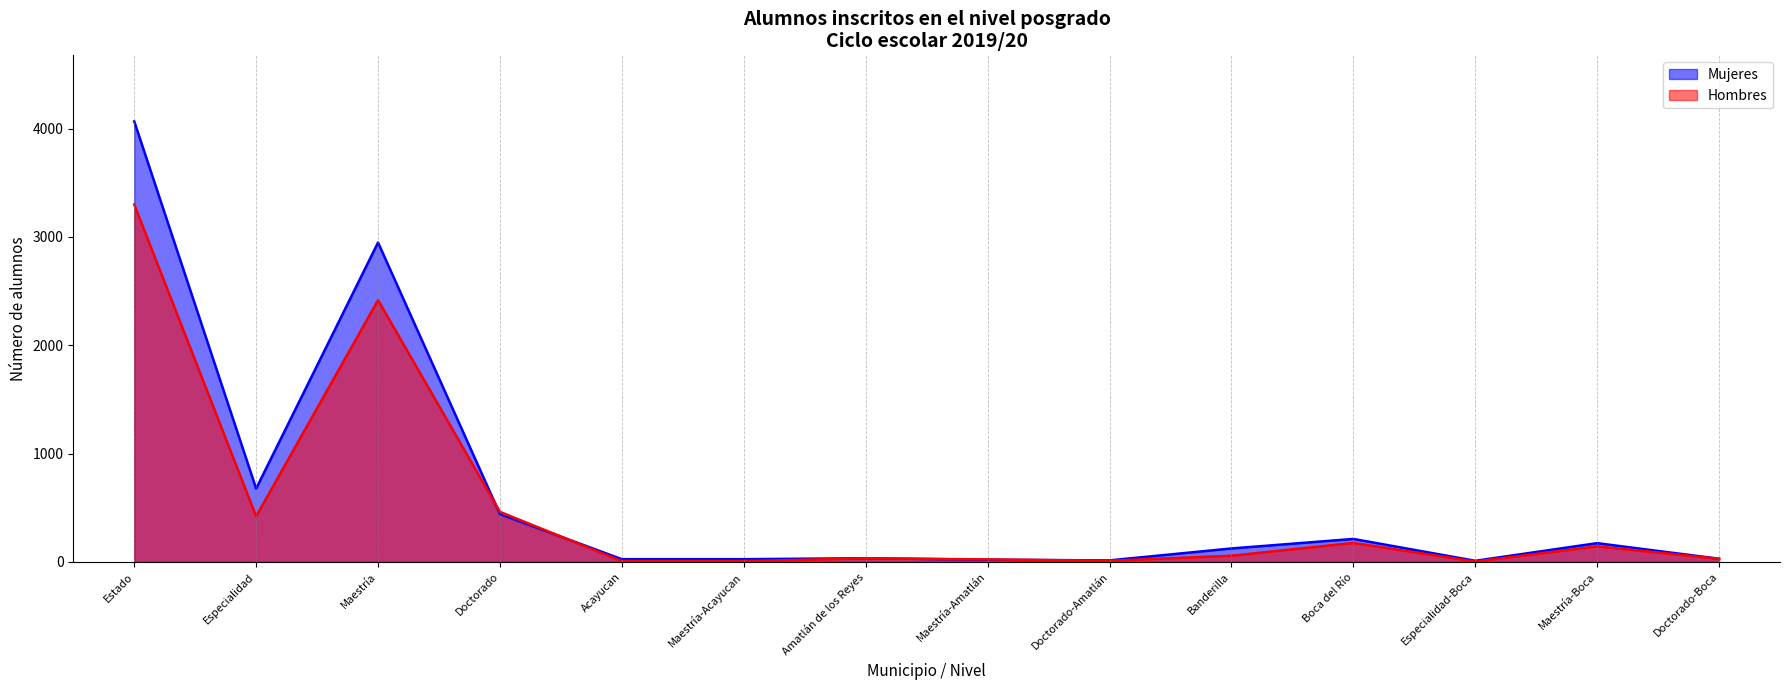

How many lines are shown in the chart?

2